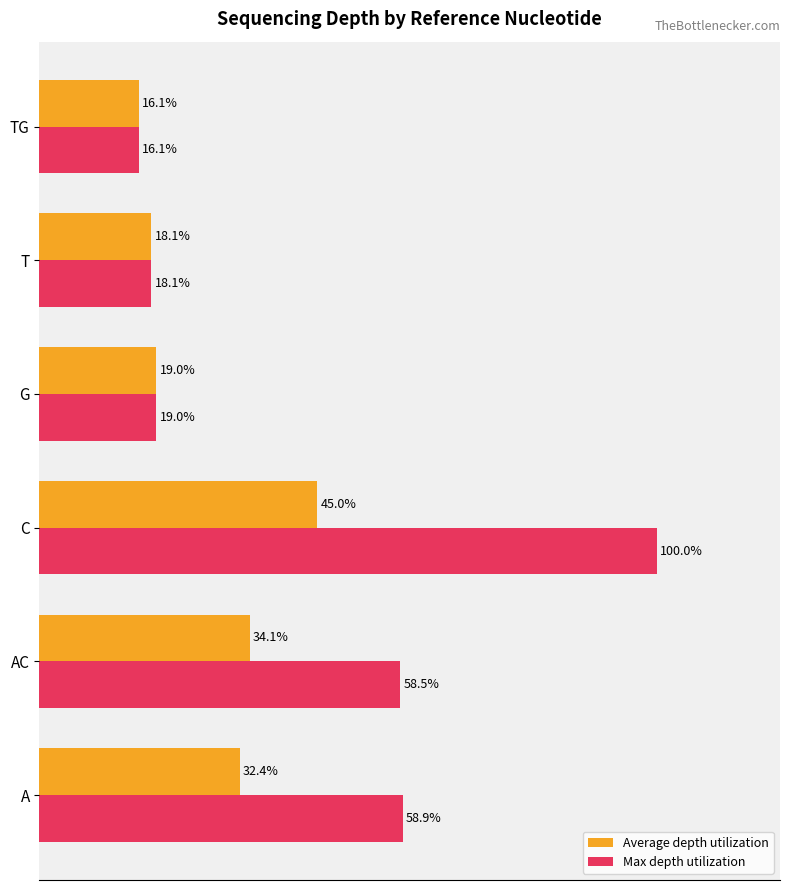

List the series in order of their overall mean, lowest first.

Average depth utilization, Max depth utilization